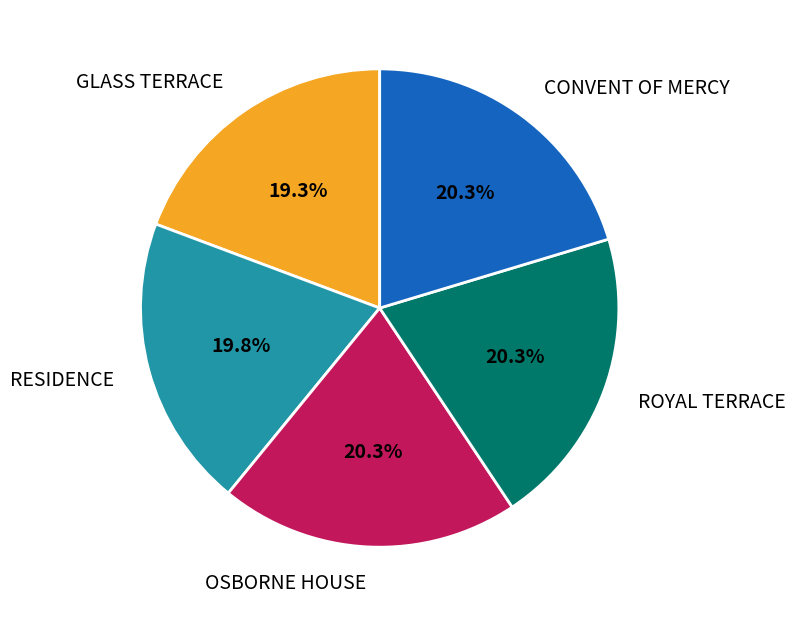

Is it true that RESIDENCE is 7% of the pie?

False